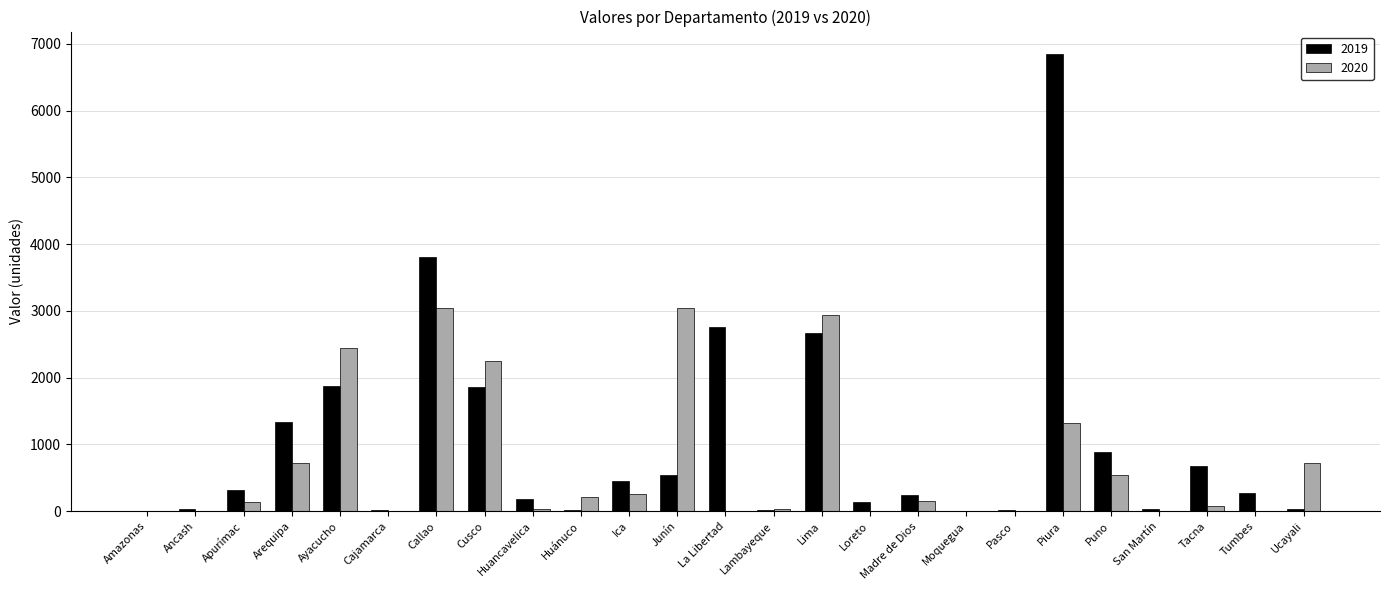

Where does the 2020 series first go above 139?

Apurímac